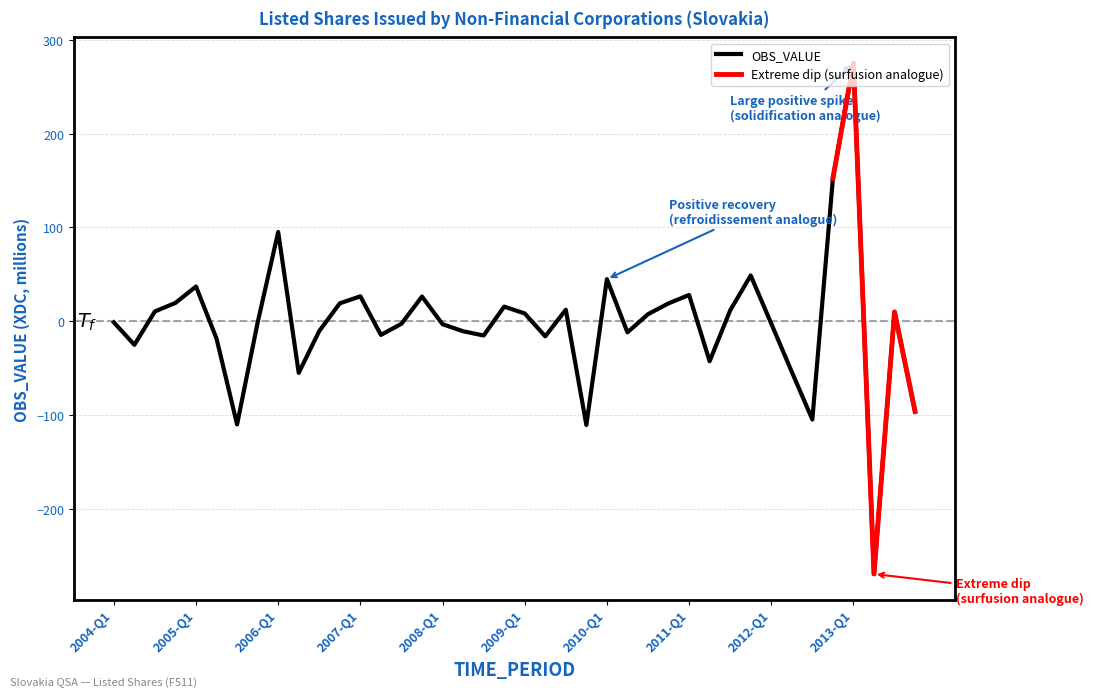

Rank the categories by value from highest to lowest.

2013-Q1, 2012-Q4, 2006-Q1, 2011-Q4, 2010-Q1, 2005-Q1, 2011-Q1, 2007-Q1, 2007-Q4, 2004-Q4, 2006-Q4, 2010-Q4, 2008-Q4, 2009-Q3, 2011-Q3, 2004-Q3, 2013-Q3, 2009-Q1, 2010-Q3, 2004-Q1, 2005-Q4, 2012-Q1, 2007-Q3, 2008-Q1, 2006-Q3, 2008-Q2, 2010-Q2, 2007-Q2, 2008-Q3, 2009-Q2, 2005-Q2, 2004-Q2, 2011-Q2, 2012-Q2, 2006-Q2, 2013-Q4, 2012-Q3, 2005-Q3, 2009-Q4, 2013-Q2